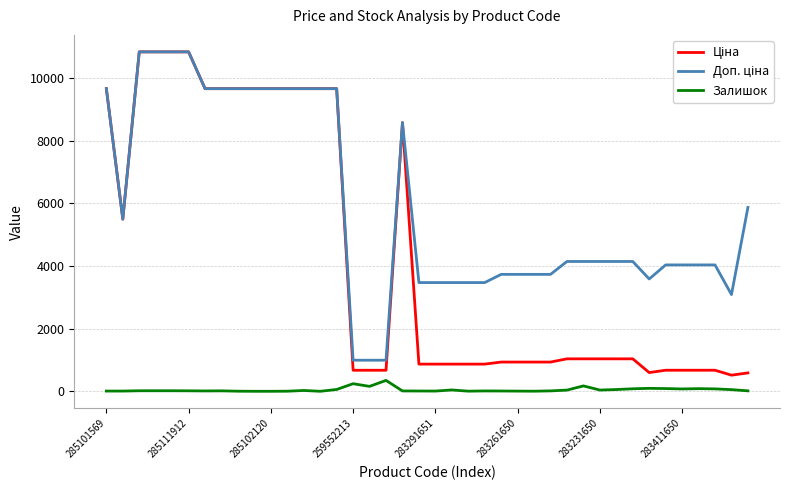

True or false: Ціна and Залишок cross at least once.

False